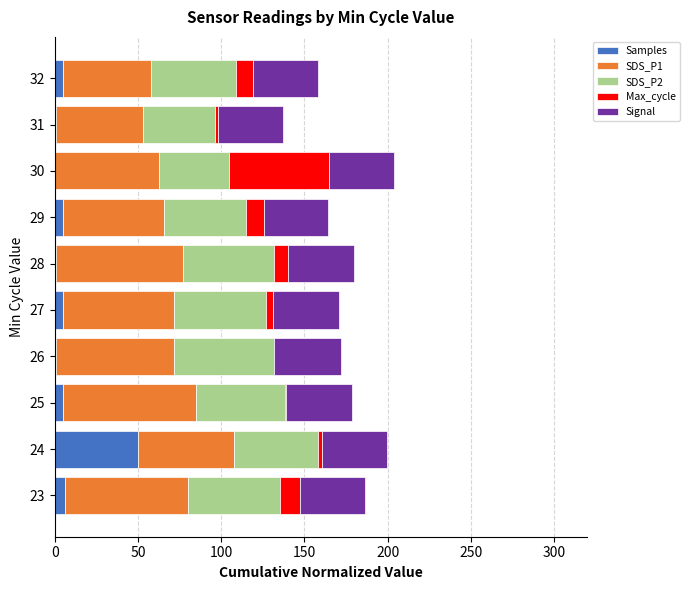

At which label does Samples reach its peak?

24